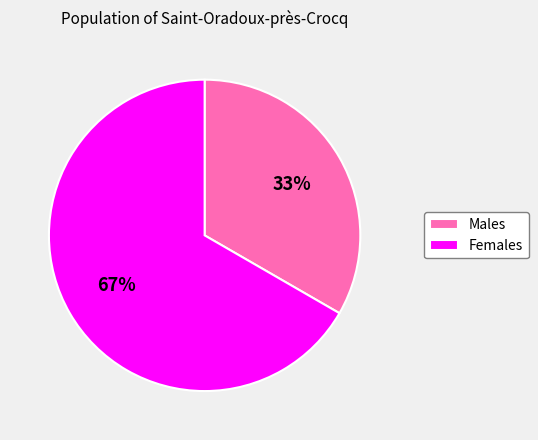

Count the number of slices in the pie.

2